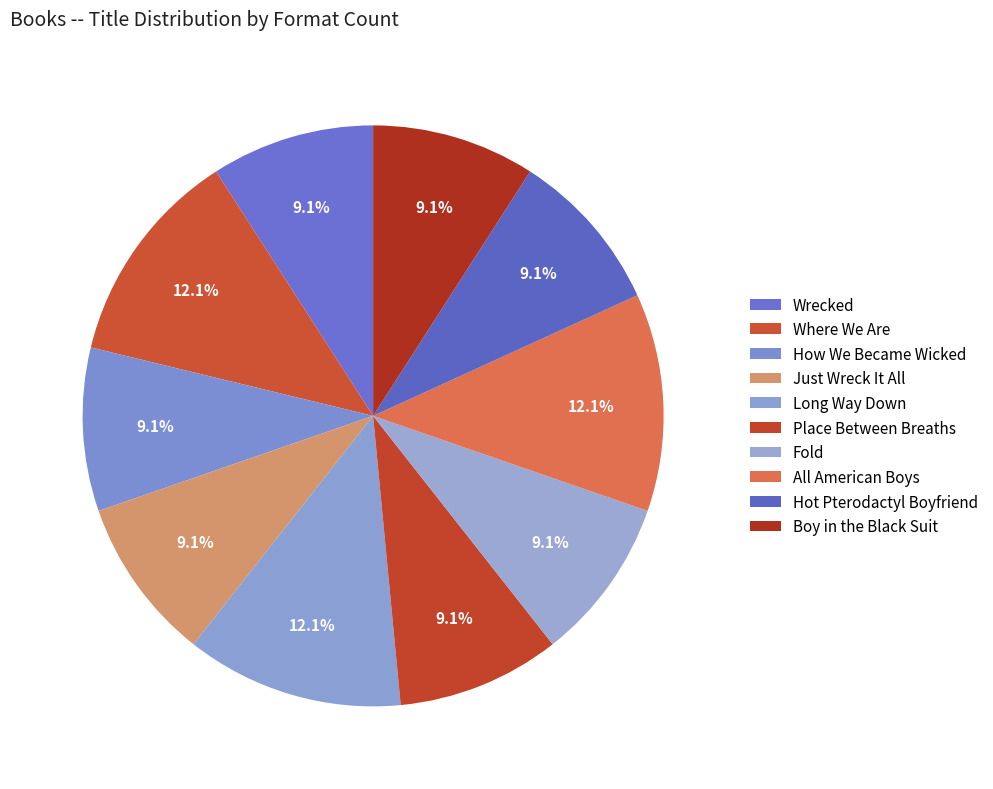

How many slices are in this pie chart?

10